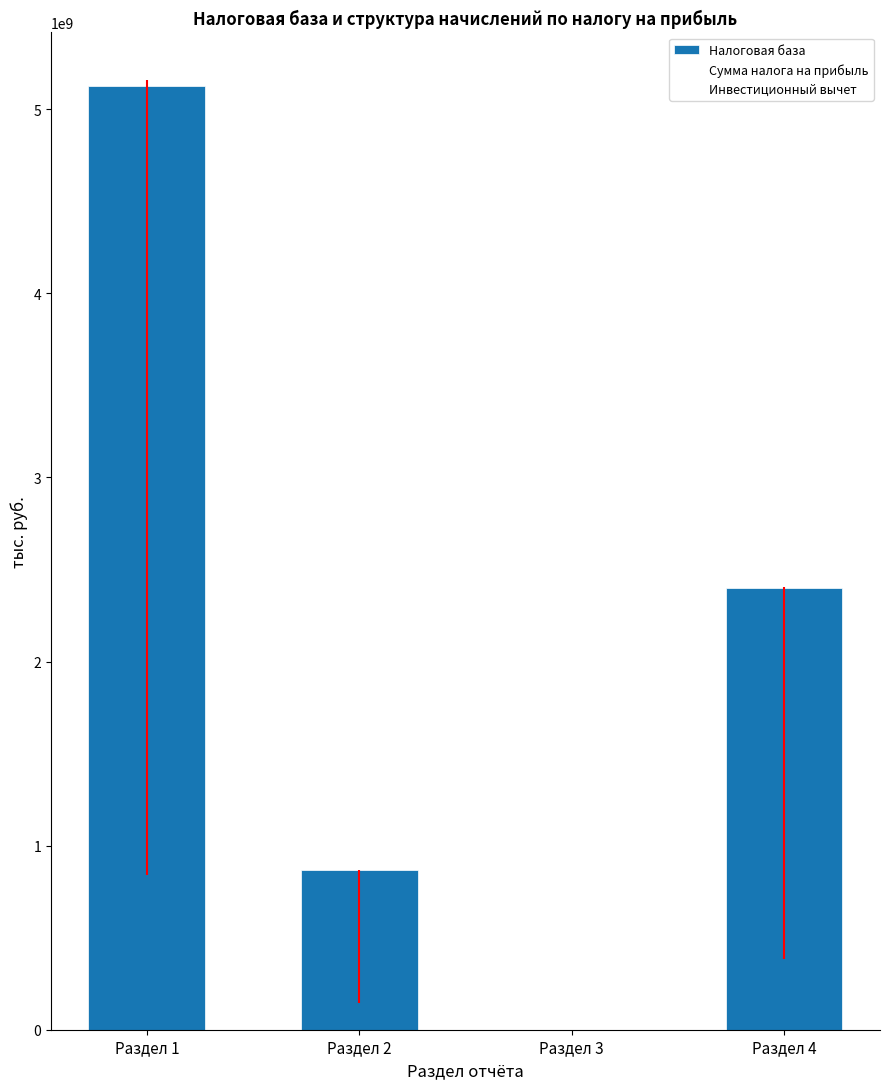

Count the number of data series in this chart.

1